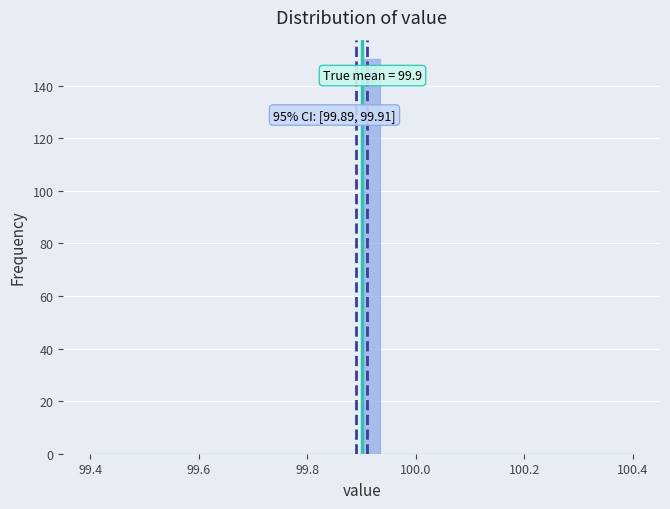

Read against the x-axis, roughly where is the centre of the tallest bar?

99.92